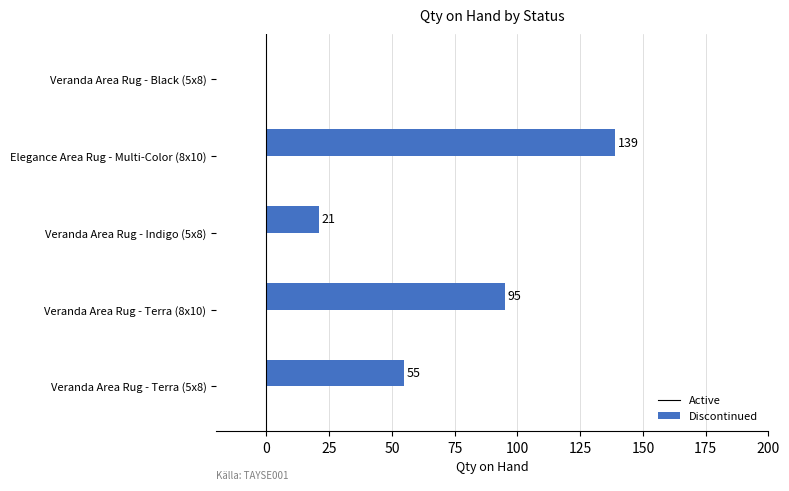

What is the ratio of the value at Veranda Area Rug - Terra (5x8) to the value at Veranda Area Rug - Terra (8x10)?

0.6